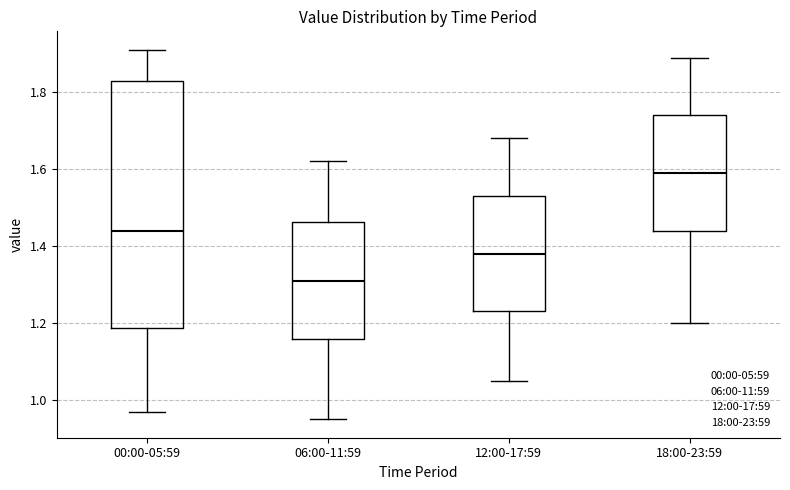

Reading left to right, transcribe this box plot: for each box, give where its median line is, the range the box spans, and where its two whiskers end, as read against the y-axis. The values are not printed on the chart, so give them approximately, as read against the axis.

00:00-05:59: median 1.44, box 1.18 to 1.84, whiskers 0.98 to 1.92
06:00-11:59: median 1.32, box 1.16 to 1.46, whiskers 0.96 to 1.62
12:00-17:59: median 1.38, box 1.24 to 1.54, whiskers 1.06 to 1.68
18:00-23:59: median 1.60, box 1.44 to 1.74, whiskers 1.20 to 1.90